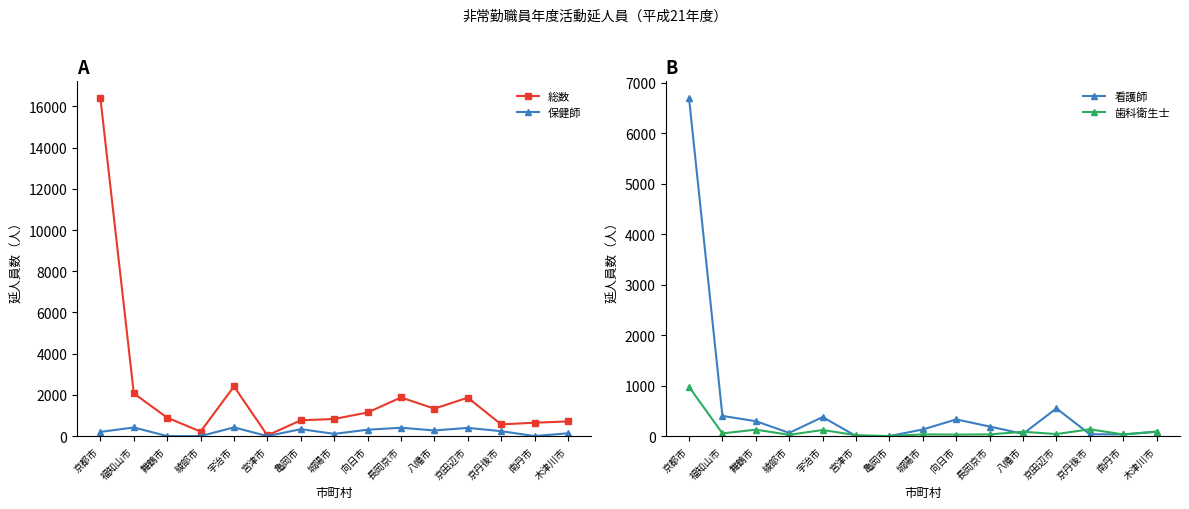

What position from the right is 京丹後市?

3